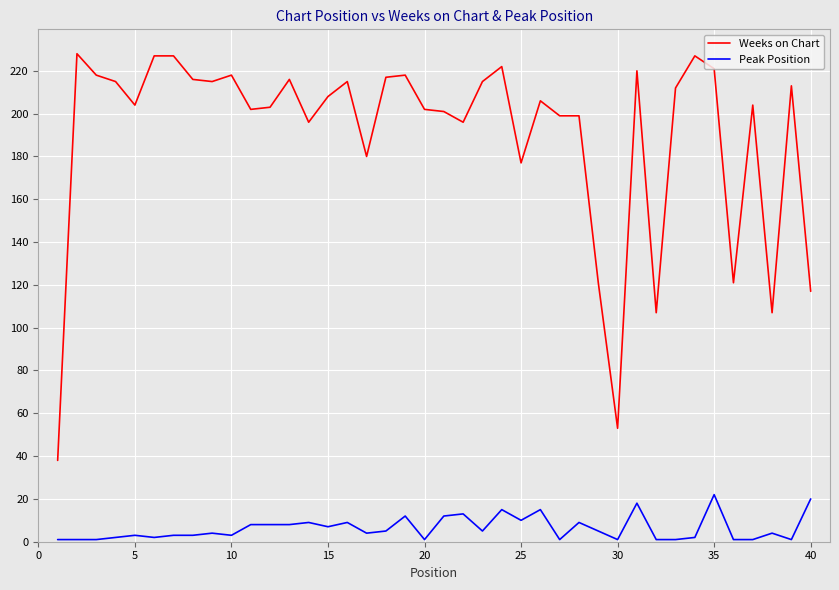

Which series has the largest range (max minus min)?

Weeks on Chart